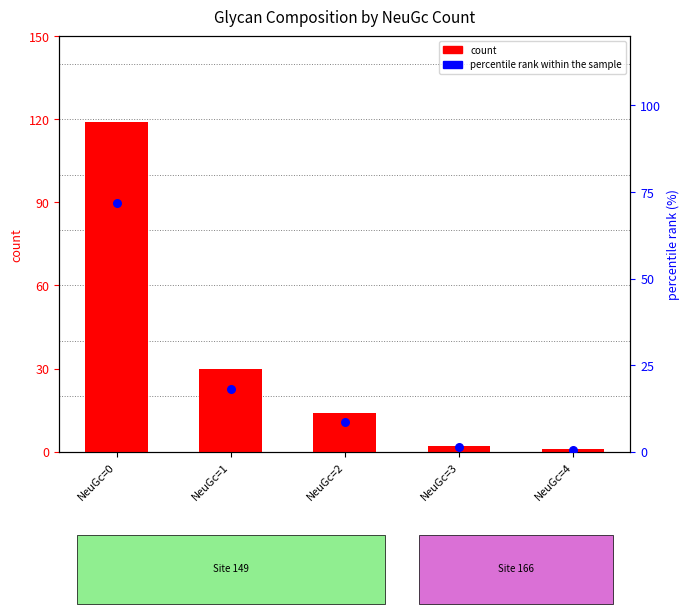

What is the total value across all series at NeuGc=1?

48.1